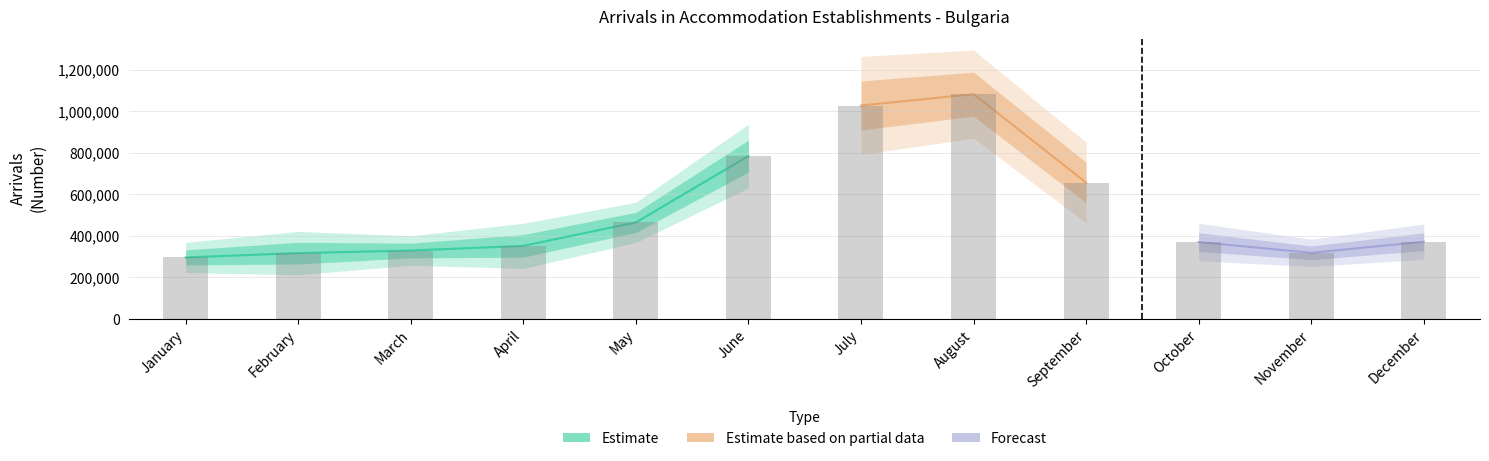

Does the chart contain stacked bars?

No